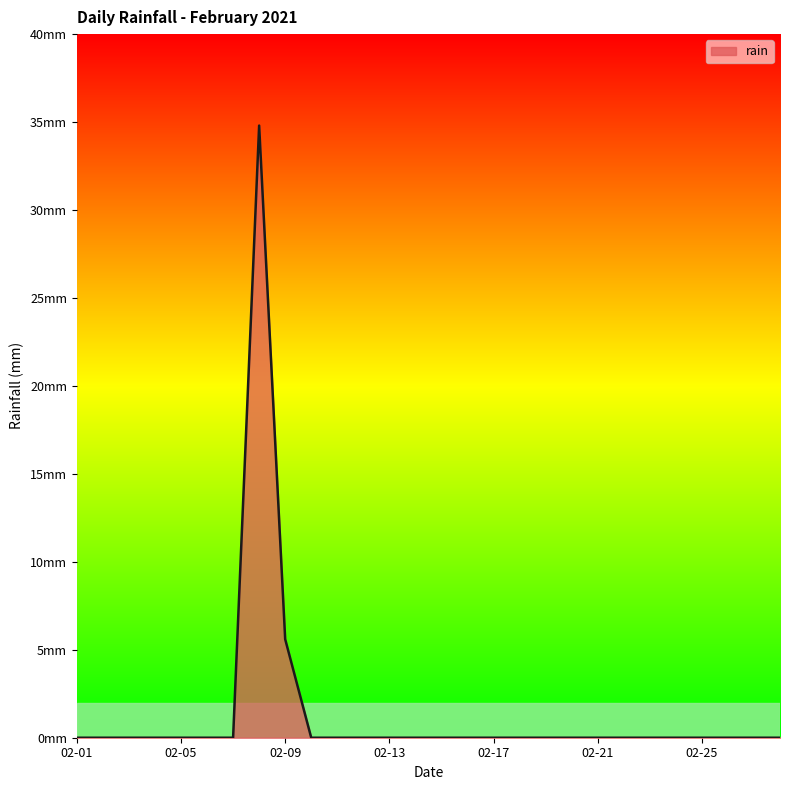

Rank the categories by value from lowest to highest.

2021-02-01, 2021-02-02, 2021-02-03, 2021-02-04, 2021-02-05, 2021-02-06, 2021-02-07, 2021-02-10, 2021-02-11, 2021-02-12, 2021-02-13, 2021-02-14, 2021-02-15, 2021-02-16, 2021-02-17, 2021-02-18, 2021-02-19, 2021-02-20, 2021-02-21, 2021-02-22, 2021-02-23, 2021-02-24, 2021-02-25, 2021-02-26, 2021-02-27, 2021-02-28, 2021-02-09, 2021-02-08